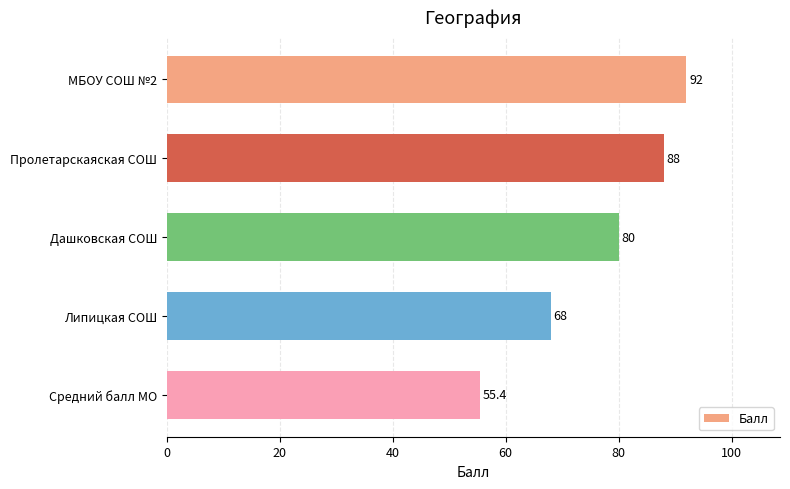

Approximately how many times larger is the value at Дашковская СОШ compared to Липицкая СОШ?

1.2